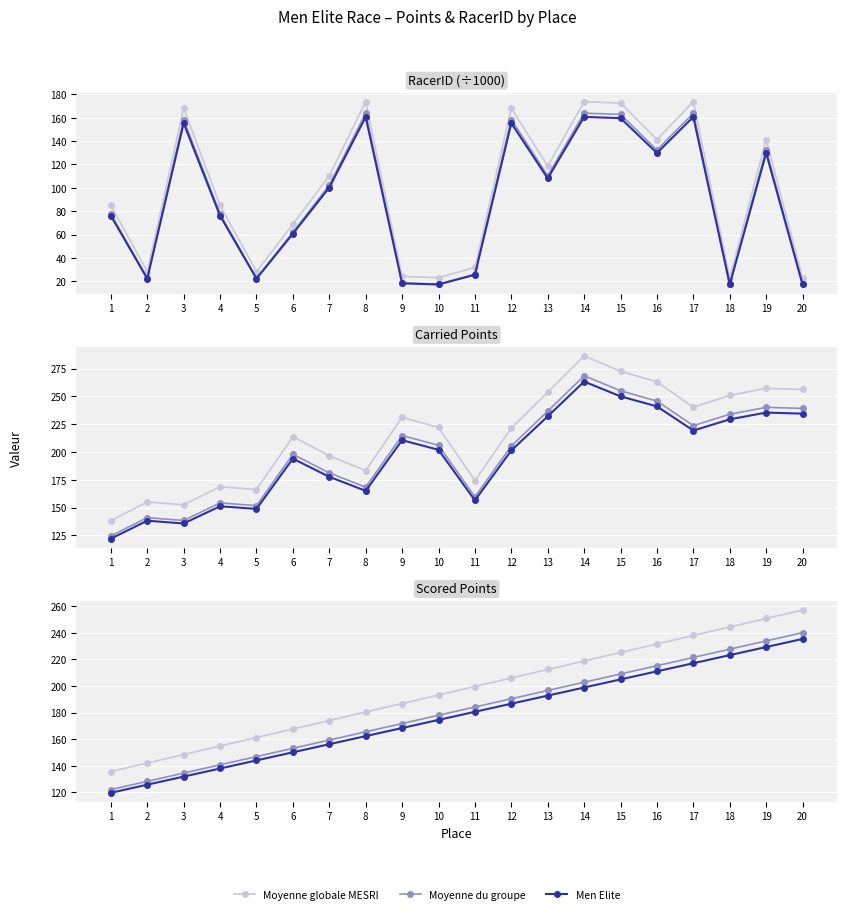

What is the difference between the highest and lowest values at 9?

18.4